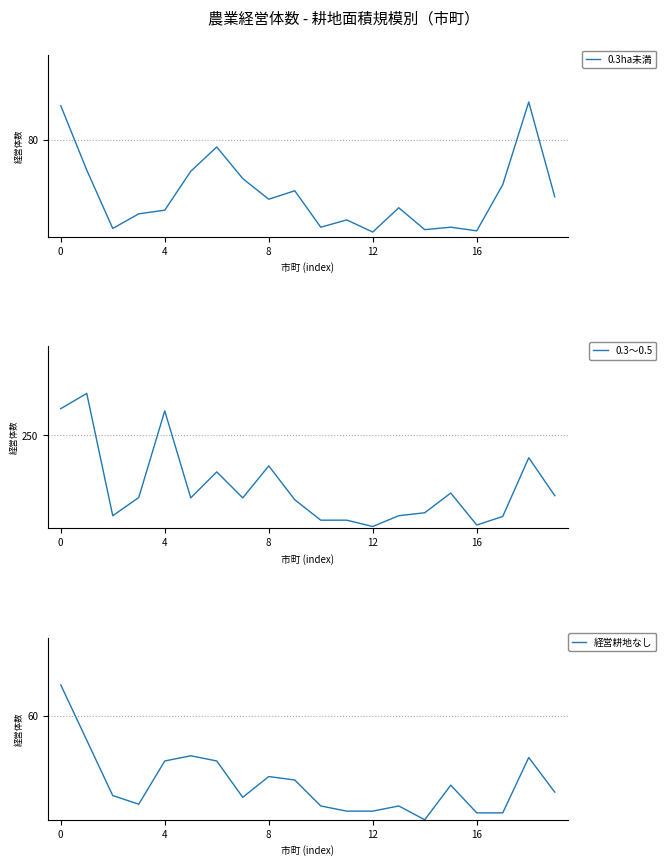

What is the highest value of the 0.3ha未満 series?

111